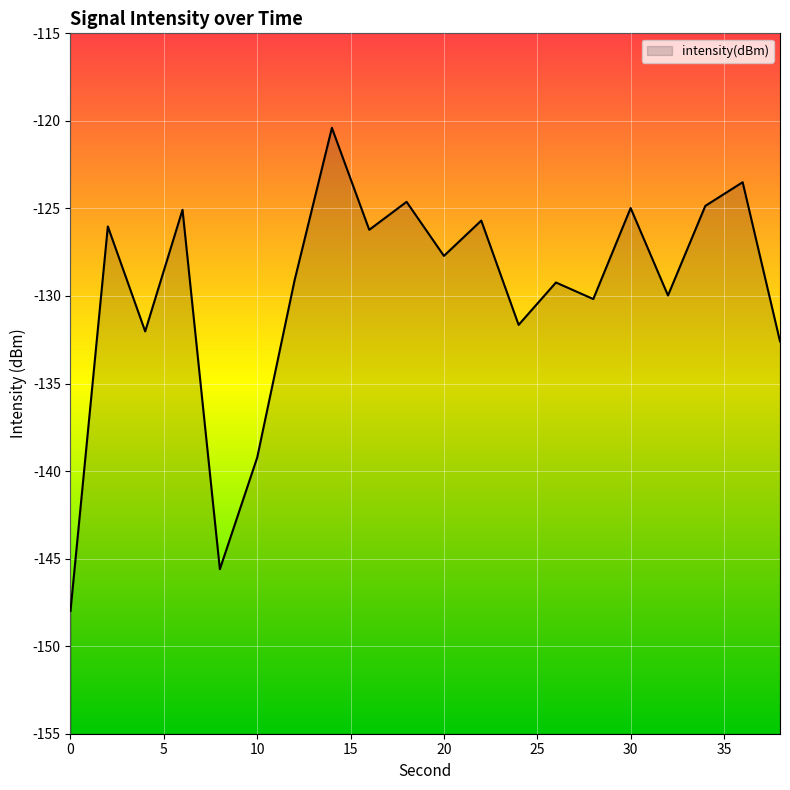

What is the difference between the maximum and second lowest values?

25.2